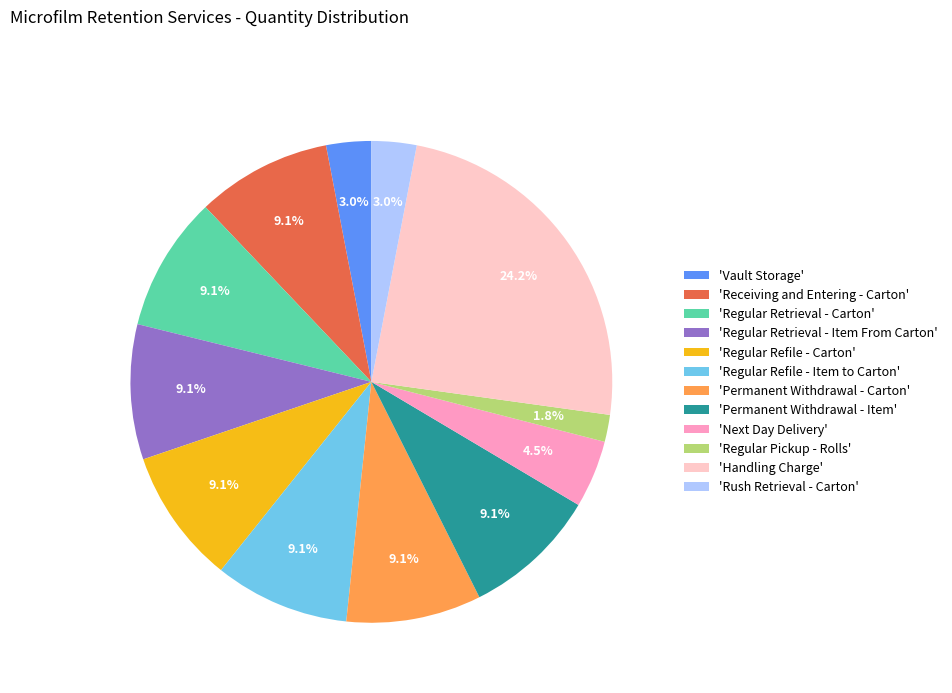

Does any single category account for the majority?

No